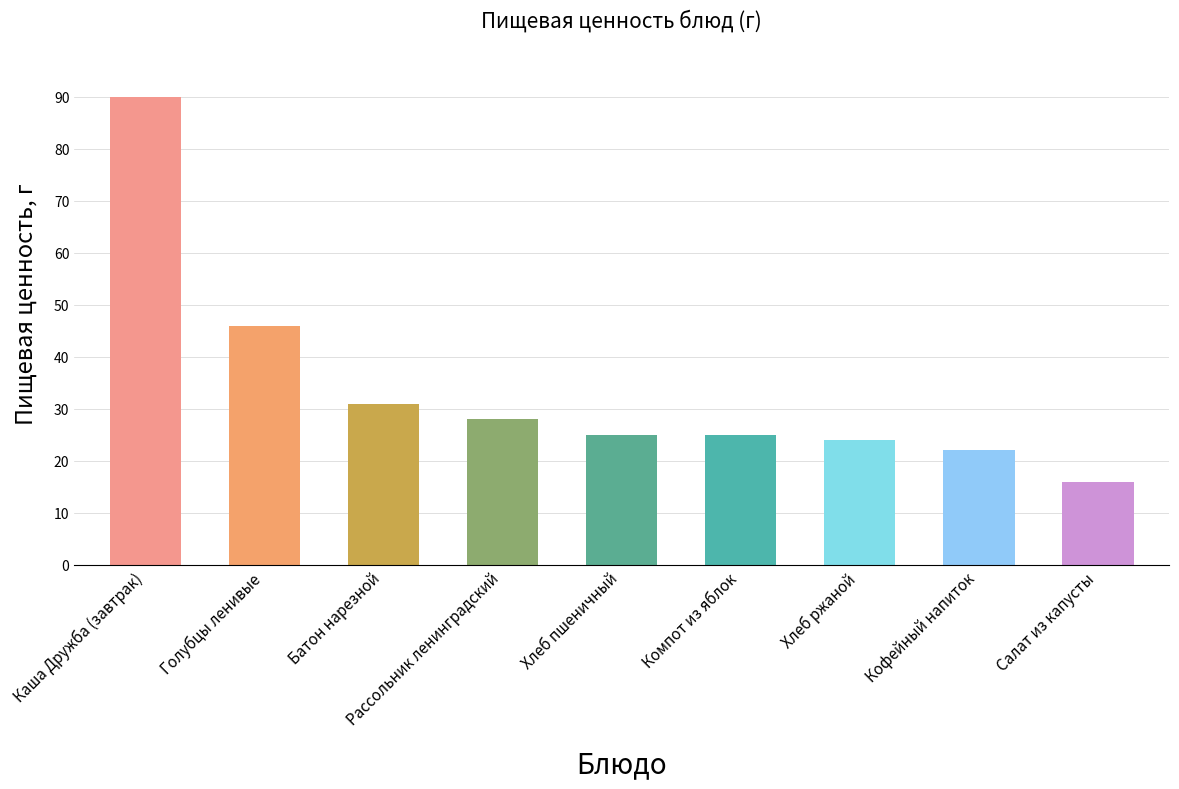

Where is the data nearest to the value 53?

Голубцы ленивые